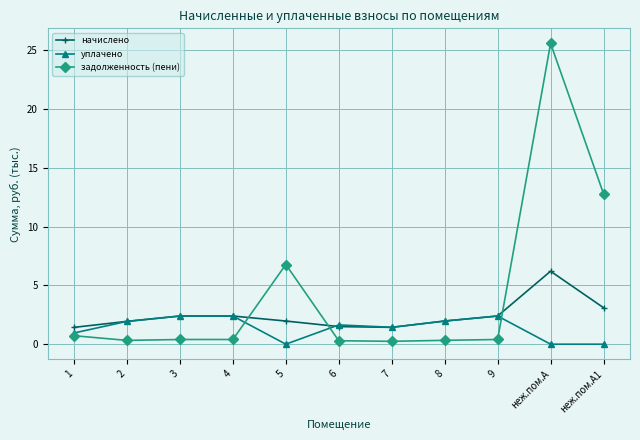

Which label corresponds to the largest value in the chart?

неж.пом.А